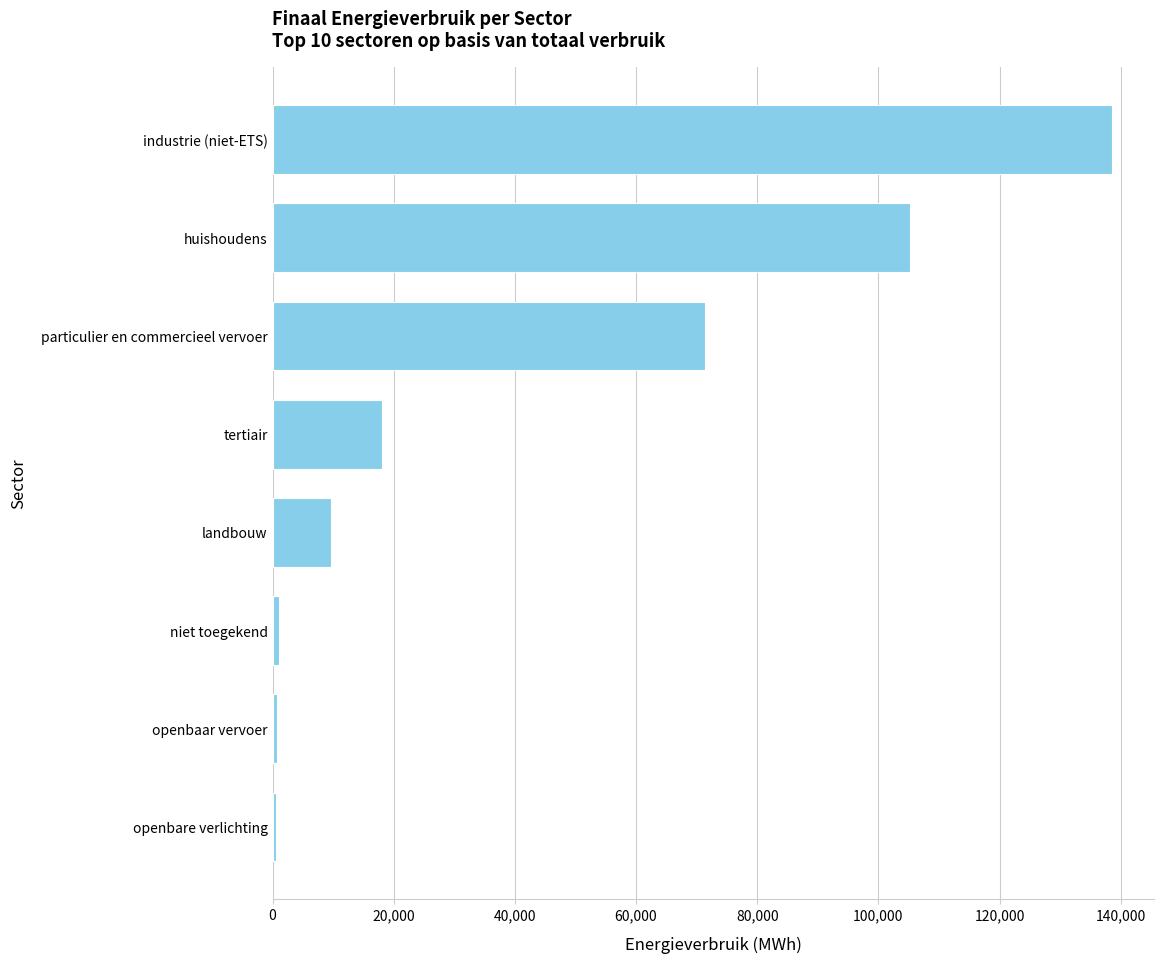

Does the chart contain stacked bars?

No